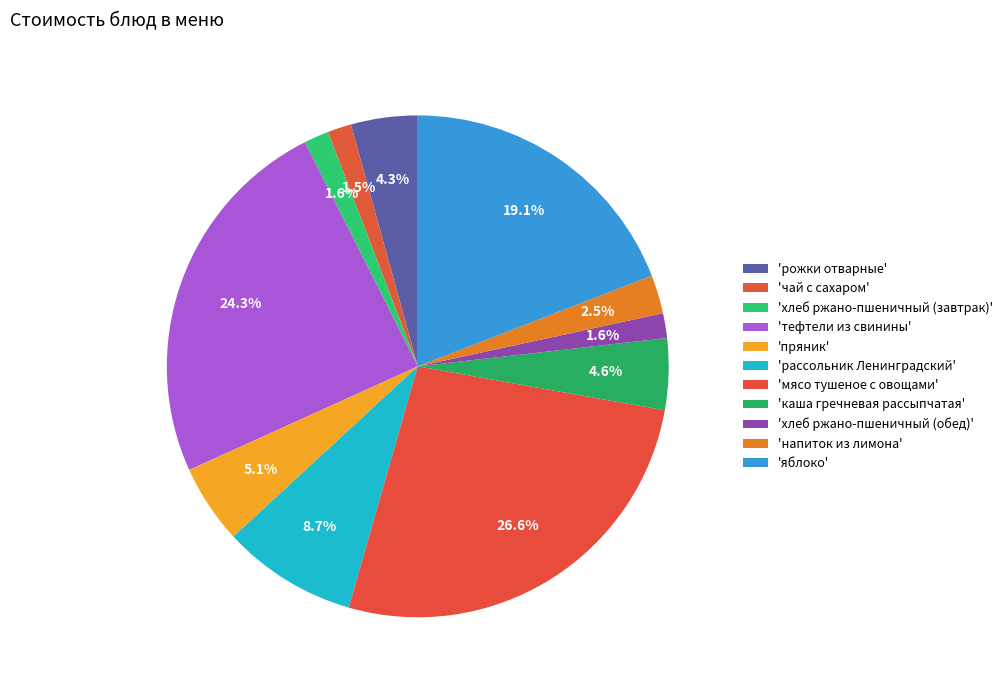

How many slices are in this pie chart?

11